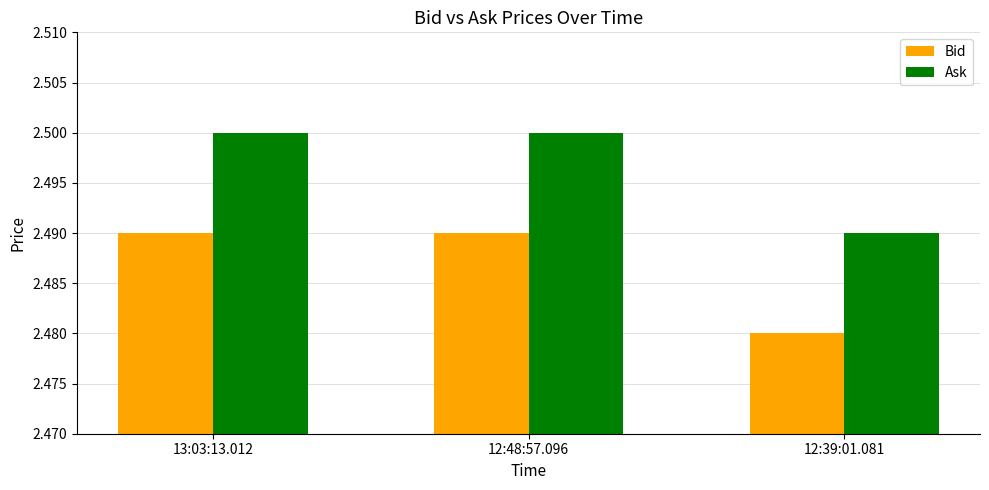

Is it true that Ask equals 2.5 at 13:03:13.012?

True